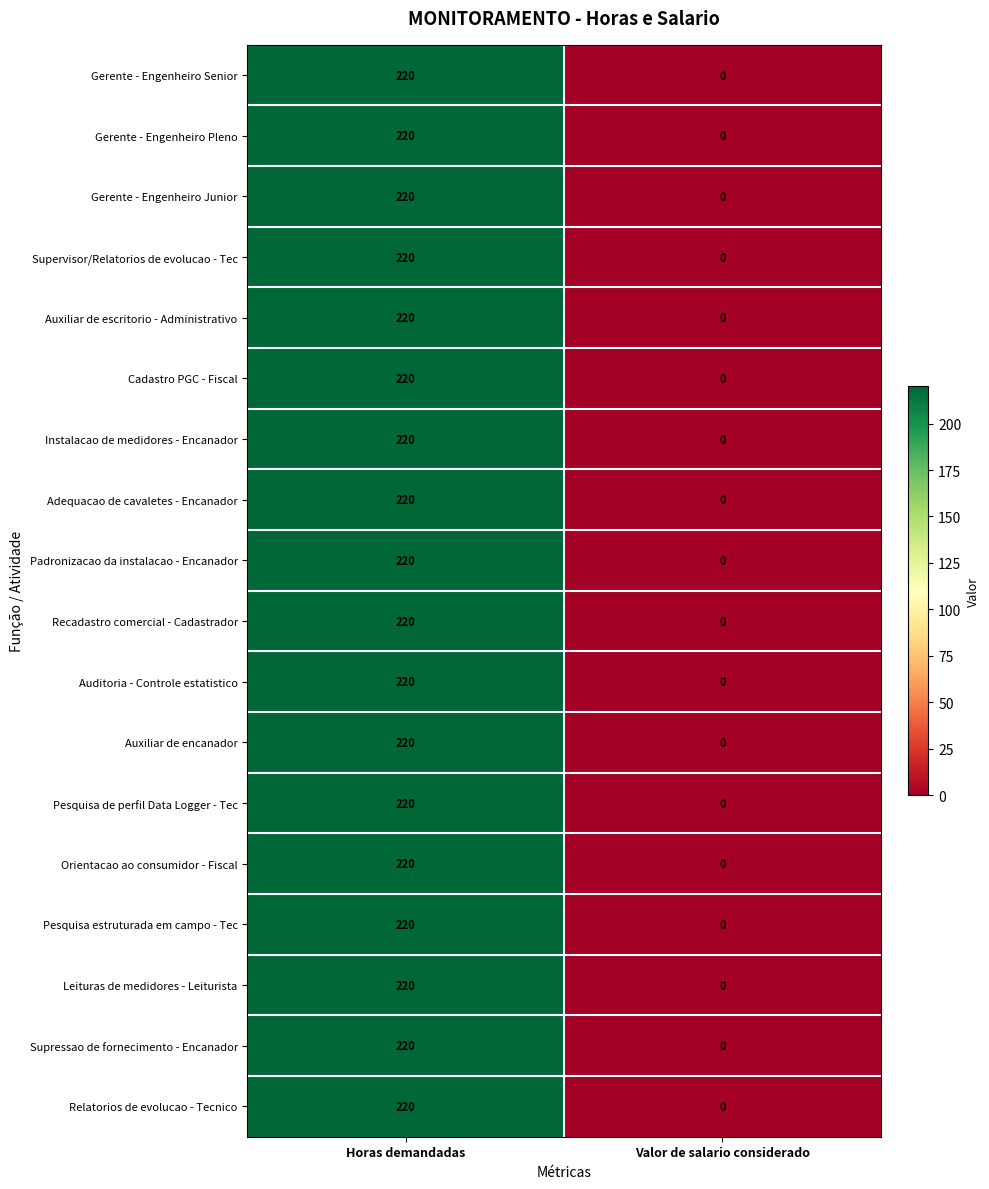

Count the number of categories in the chart.

2